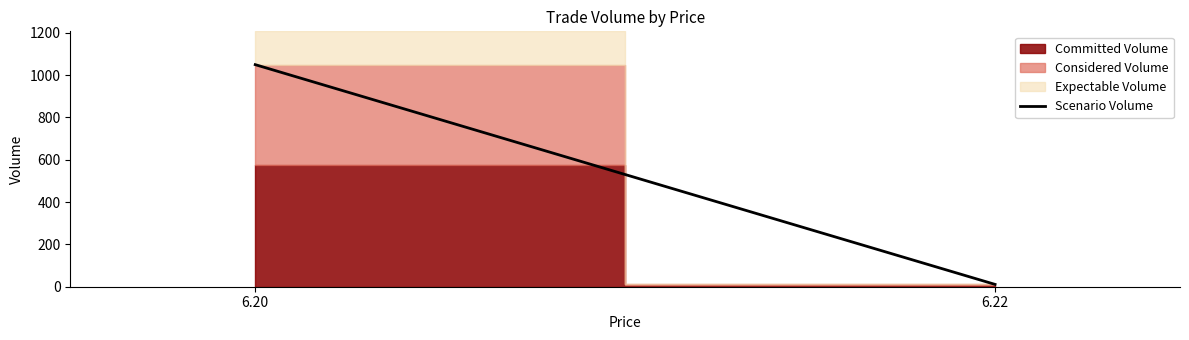

List the labels in order of value, largest first.

6.20, 6.22